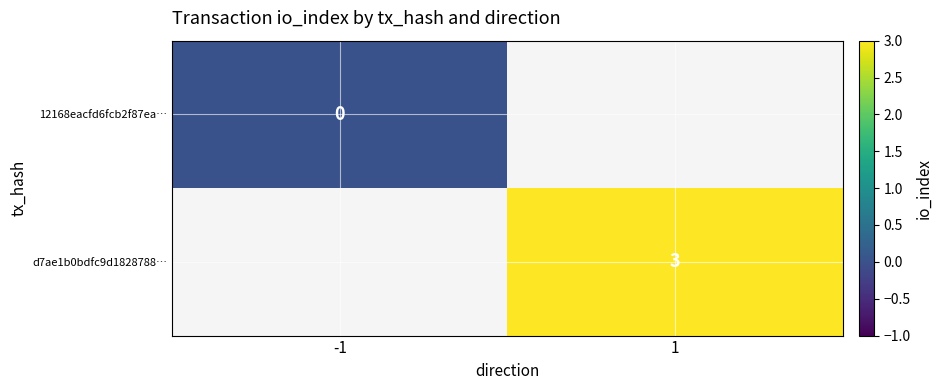

The value of d7ae1b0bdfc9d1828788… at 1 is 3. True or false?

True